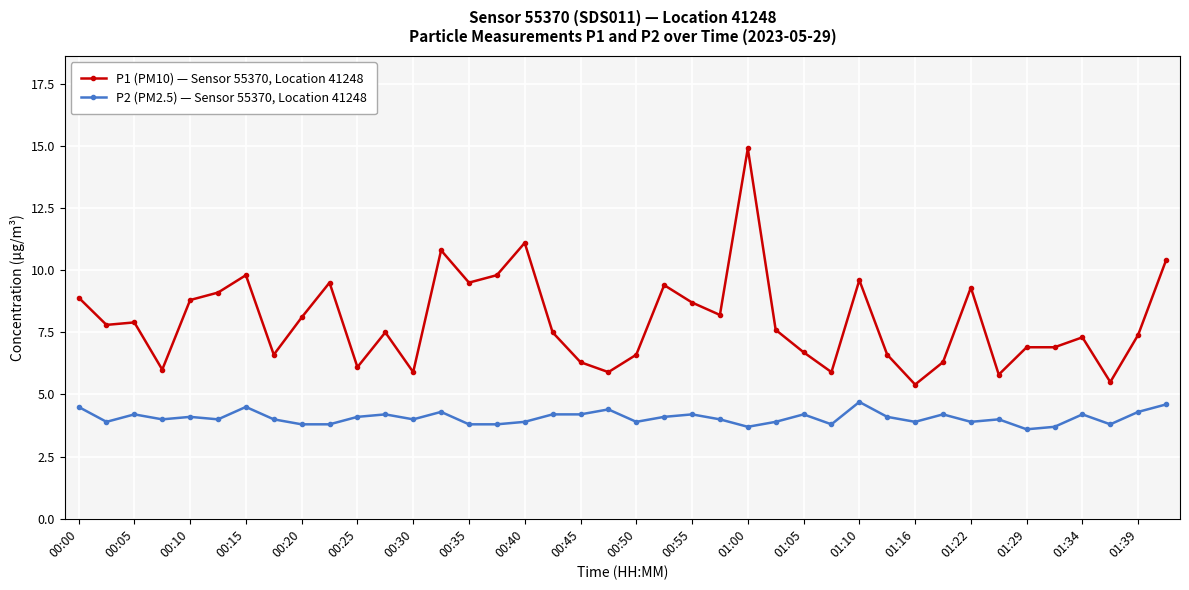

How many series are shown in this chart?

2